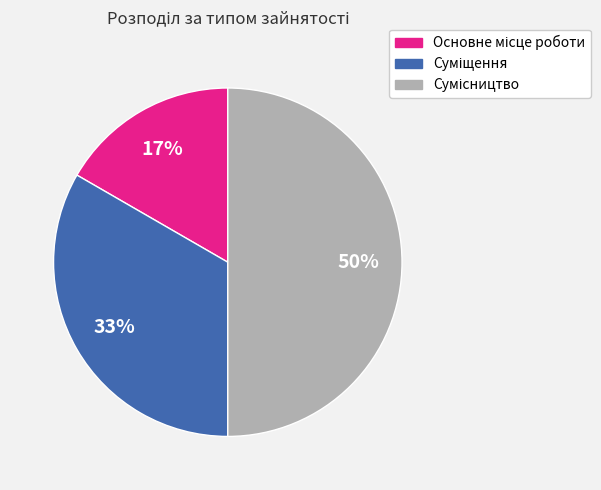

To the nearest percent, what is the difference between the largest and smallest slice percentages?

33%